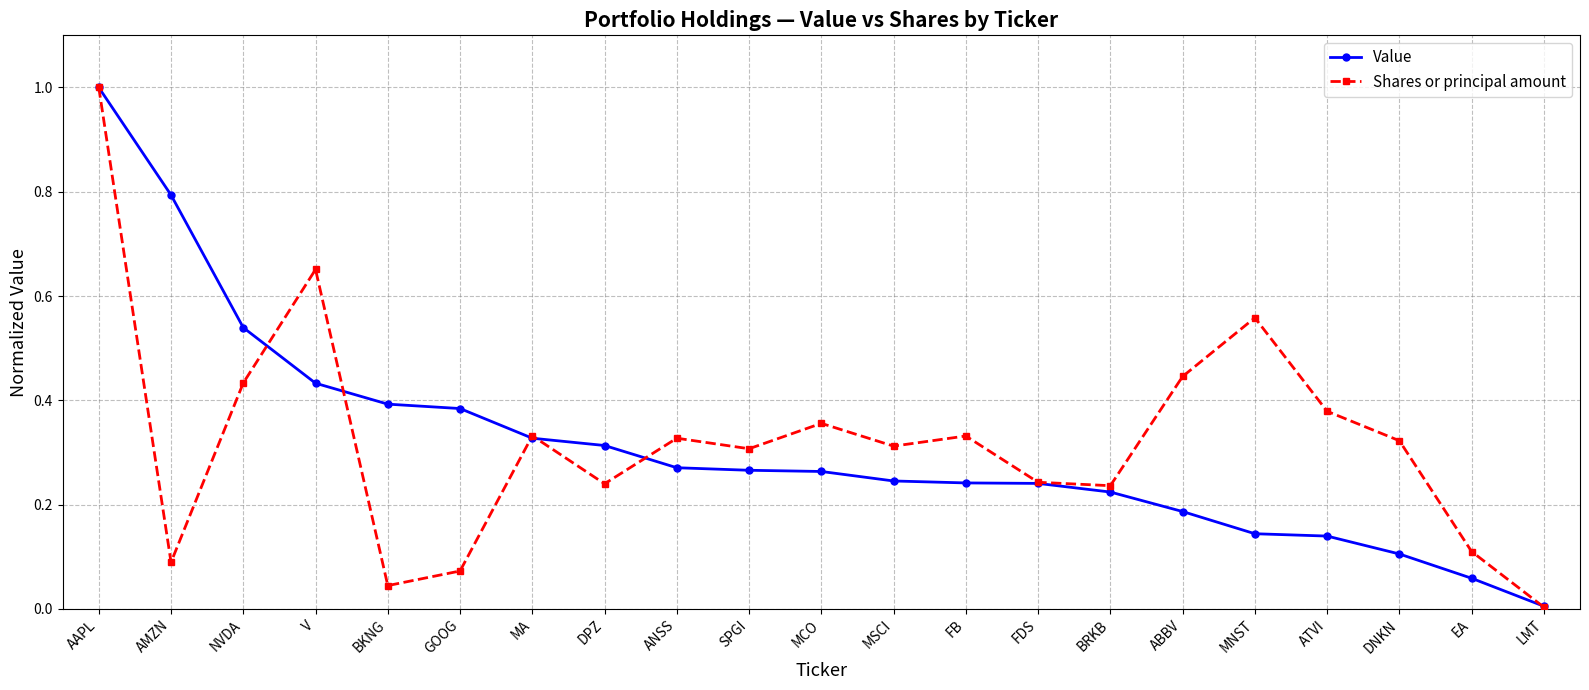

Does the chart display data point markers on the line(s)?

Yes